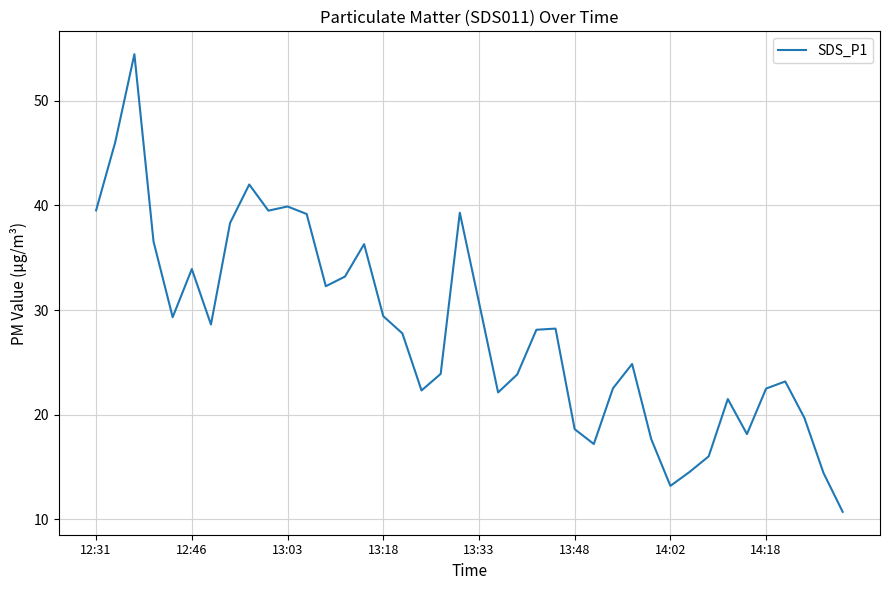

What is the minimum value shown in the chart?

10.7